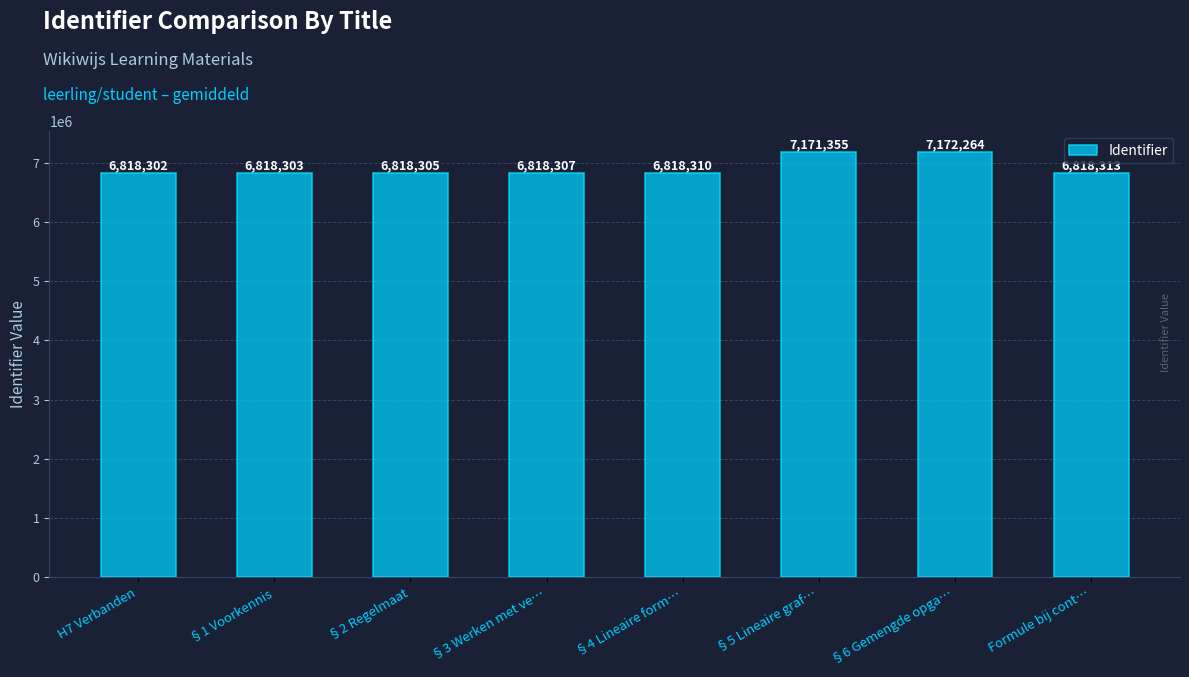

List the labels in order of value, largest first.

§6 Gemengde opga…, §5 Lineaire graf…, Formule bij cont…, §4 Lineaire form…, §3 Werken met ve…, §2 Regelmaat, §1 Voorkennis, H7 Verbanden